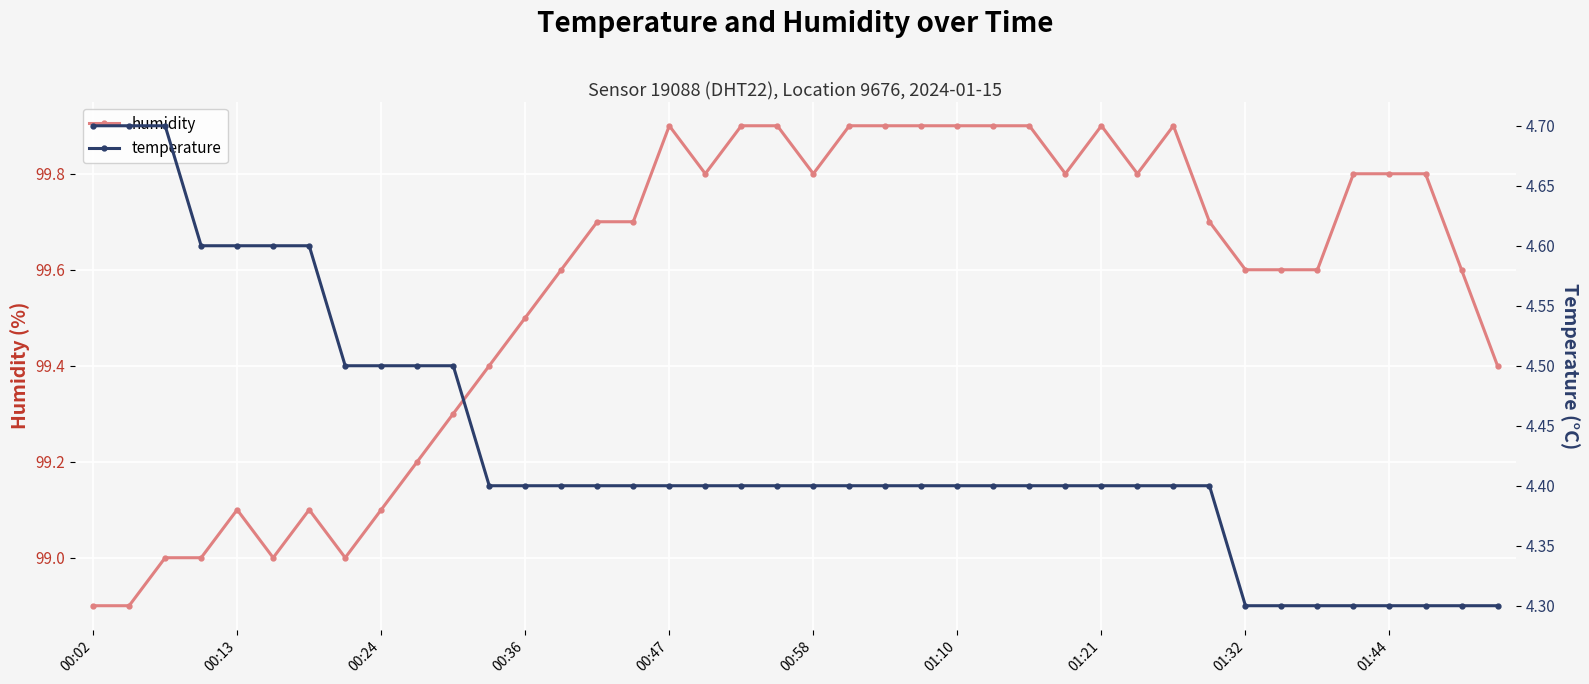

The temperature series shows 4.3 at 38. True or false?

True